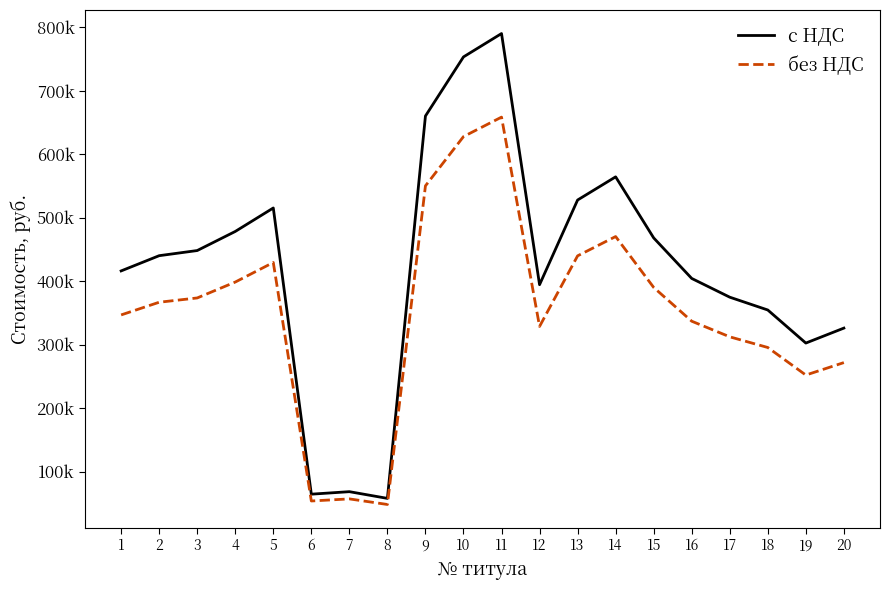

List the series in order of their overall mean, lowest first.

без НДС, с НДС